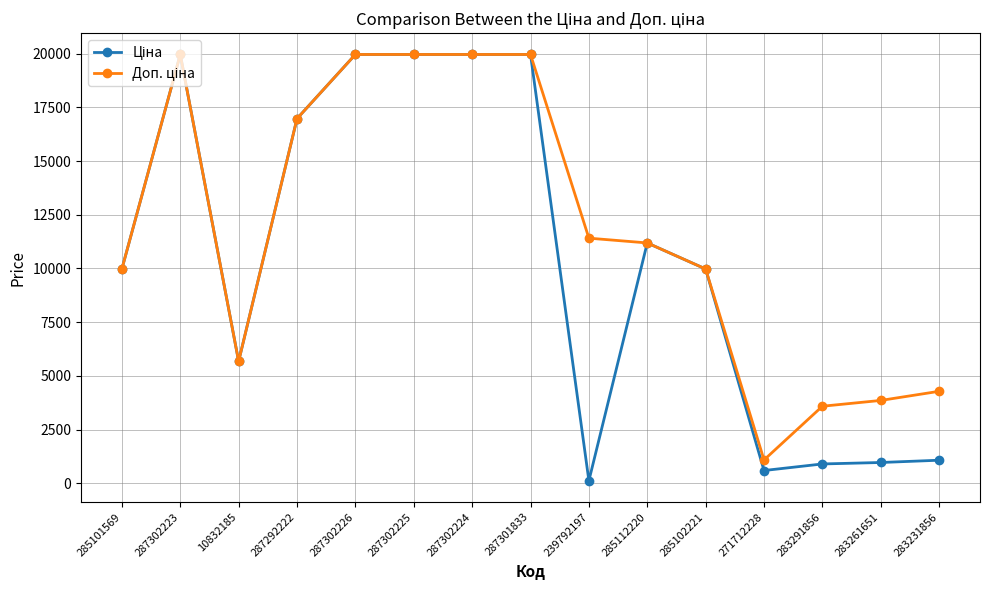

What is the difference between the highest and lowest values at 271712228?

491.7